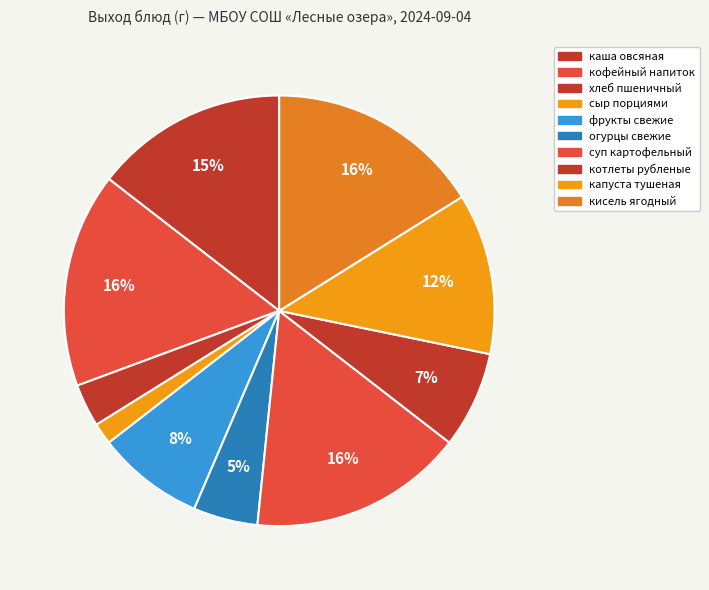

Which category has the smallest portion of the pie?

порциями (сыр)